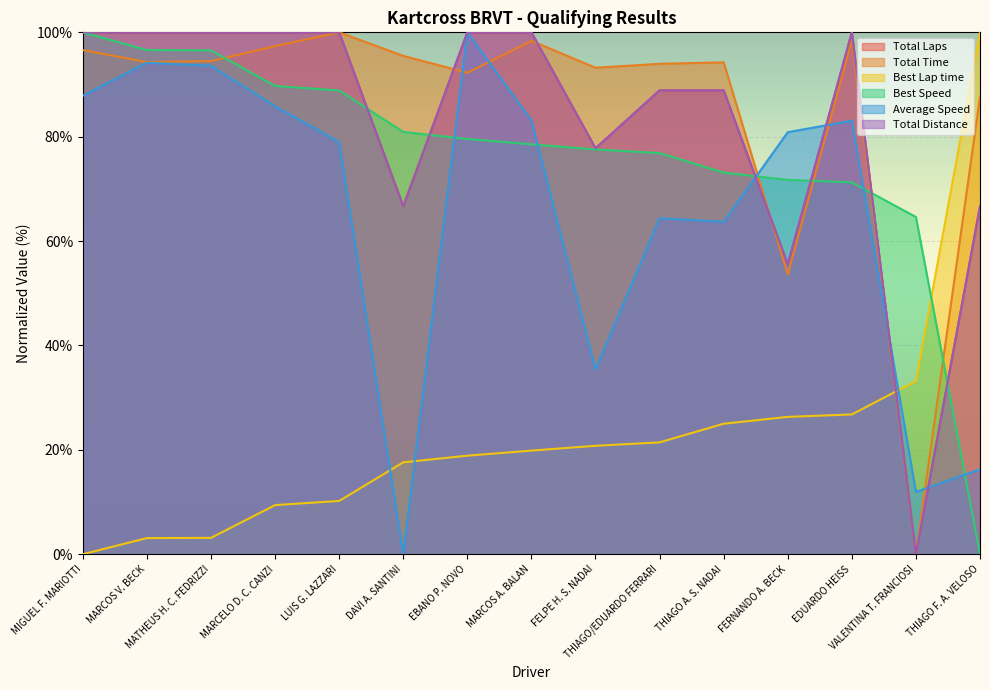

What is the value of the Best Speed point at the 3rd from the left?

96.5